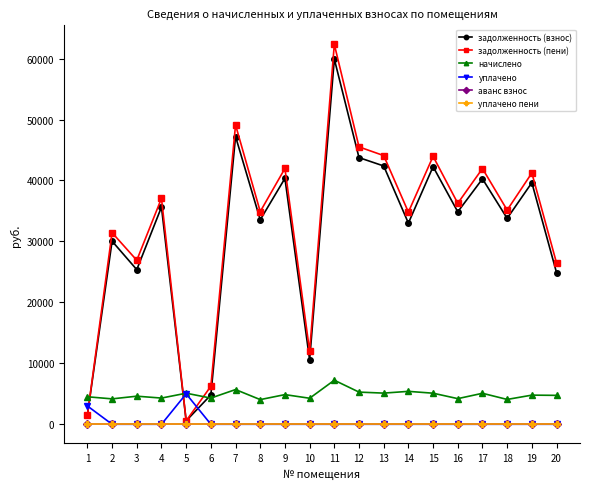

Is this an area chart (filled region under the line)?

No